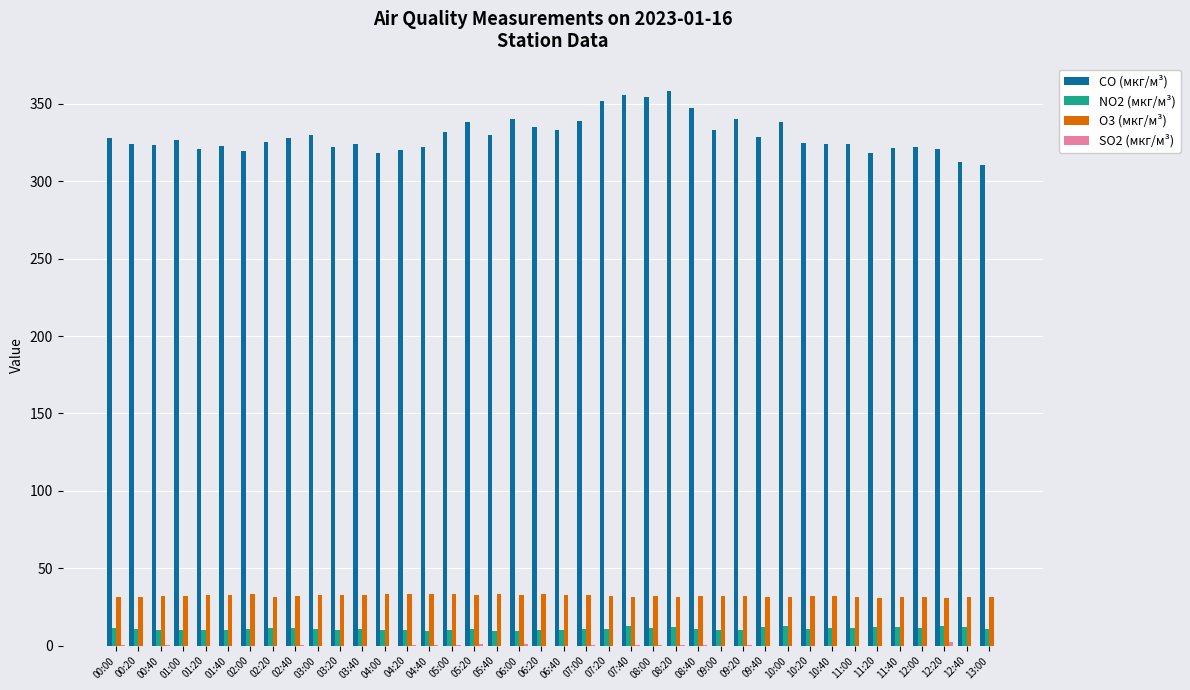

The value of O3 (мкг/м³) at 10:20 is 31.9. True or false?

True